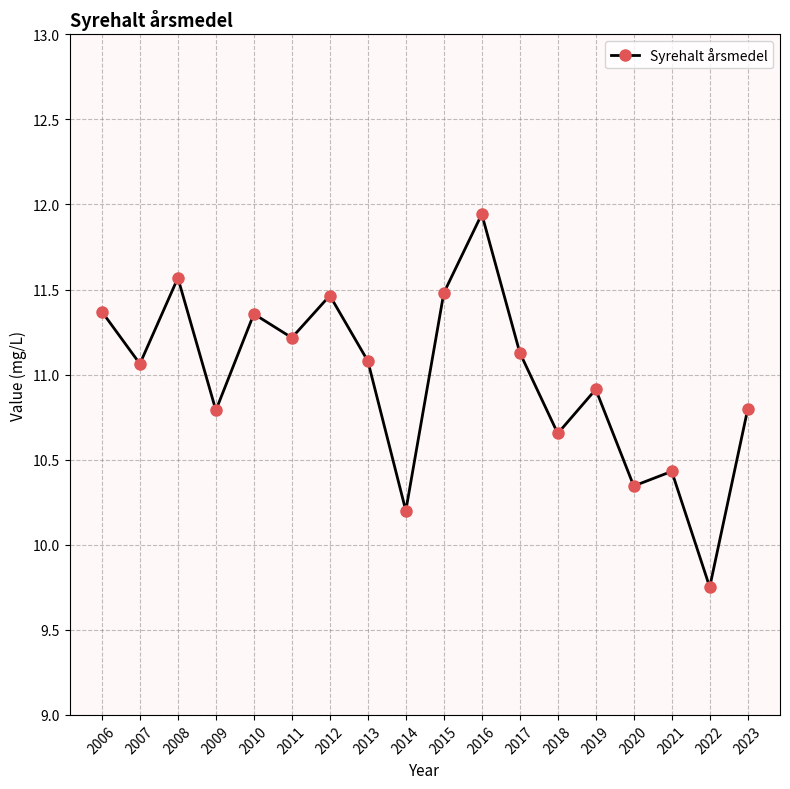

How many lines are shown in the chart?

1